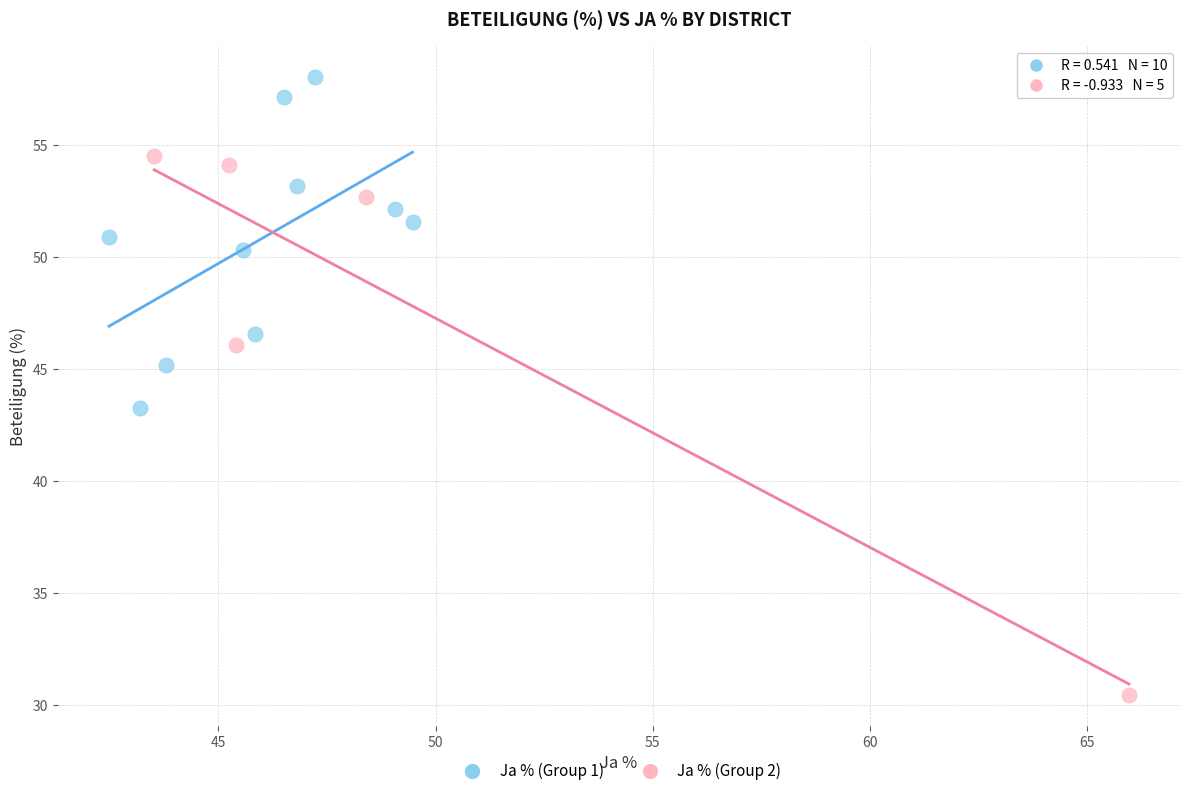

Which series reaches the maximum Y coordinate?

Ja % (Group 1)